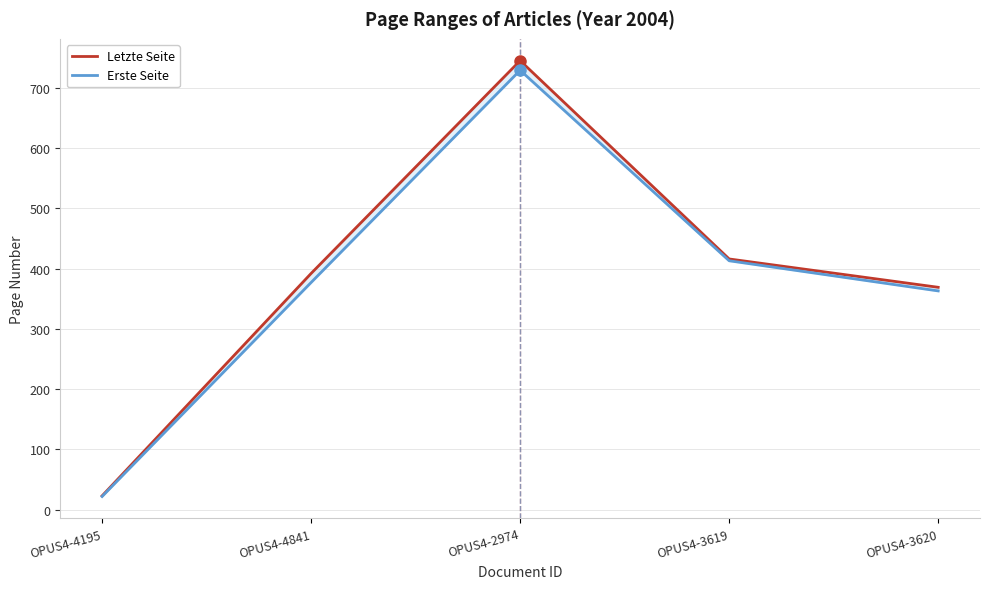

Read the Erste Seite value at OPUS4-2974.

729